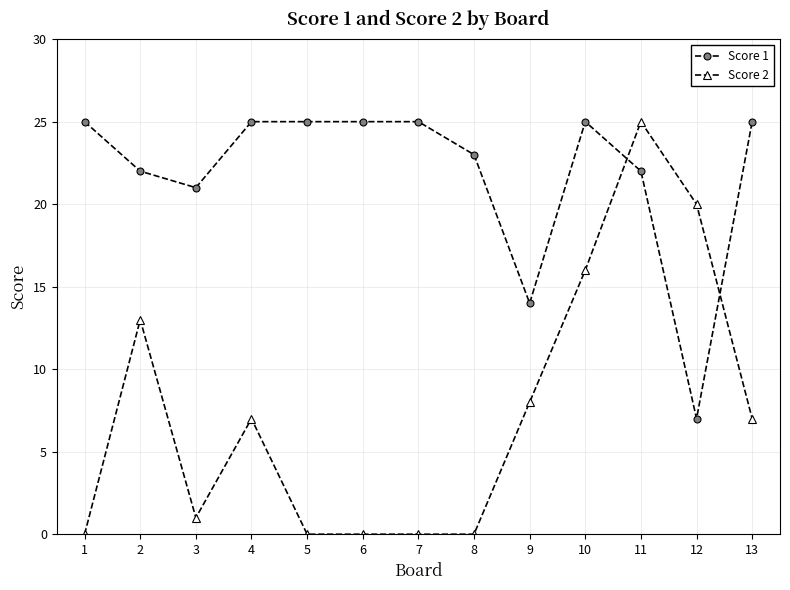

At which category is the sum across all series the highest?

11